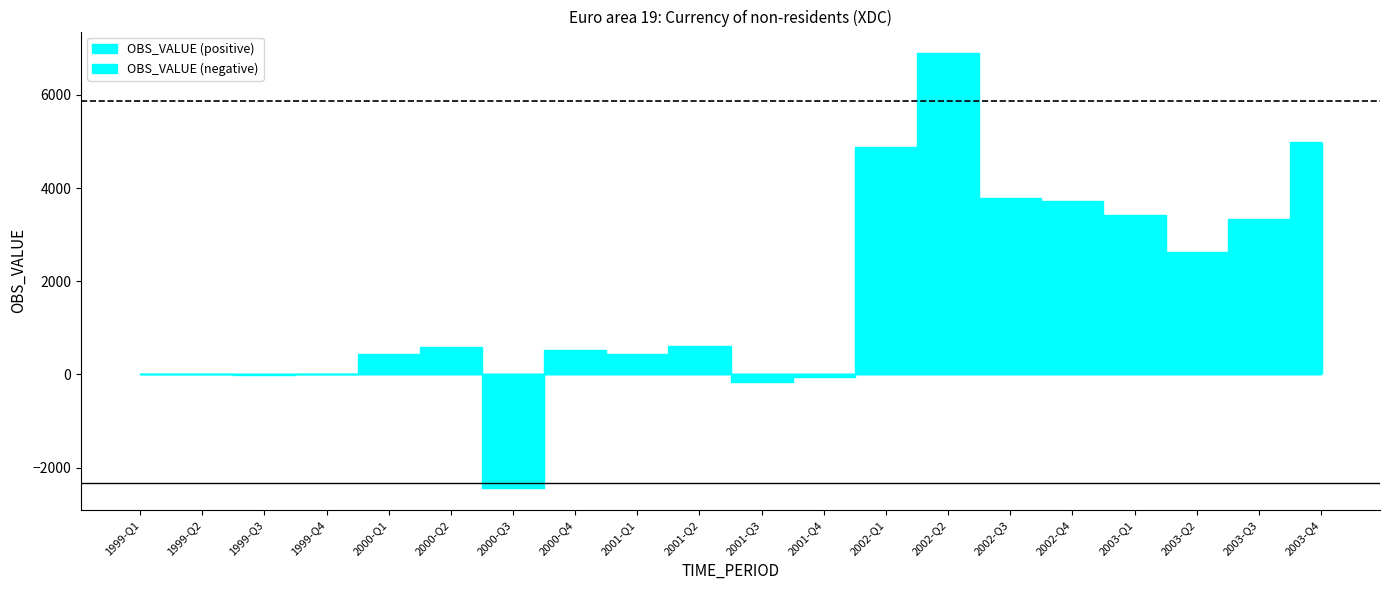

What is the average value?

1680.3